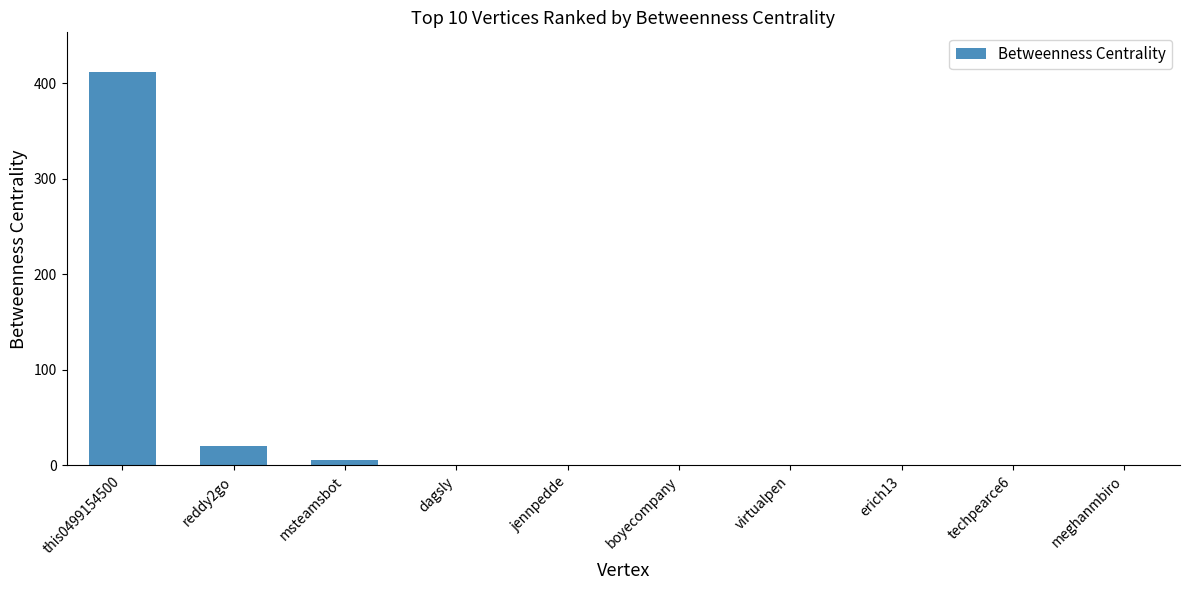

What is the maximum value shown in the chart?

412.3